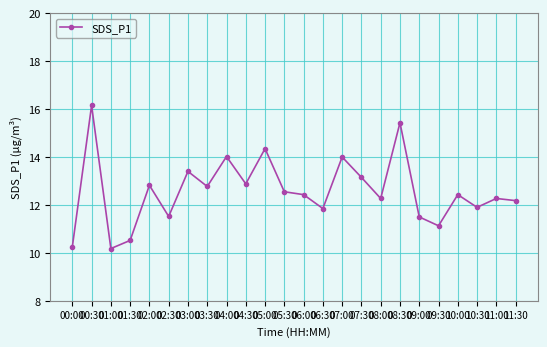

What is the minimum value shown in the chart?

10.2